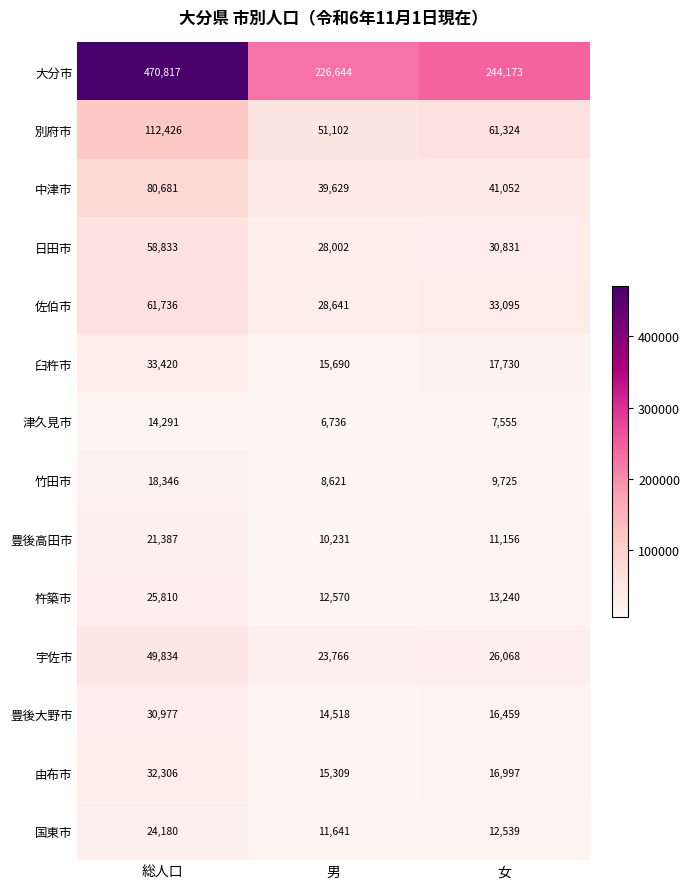

At how many categories does at least one series exceed 23675?

3